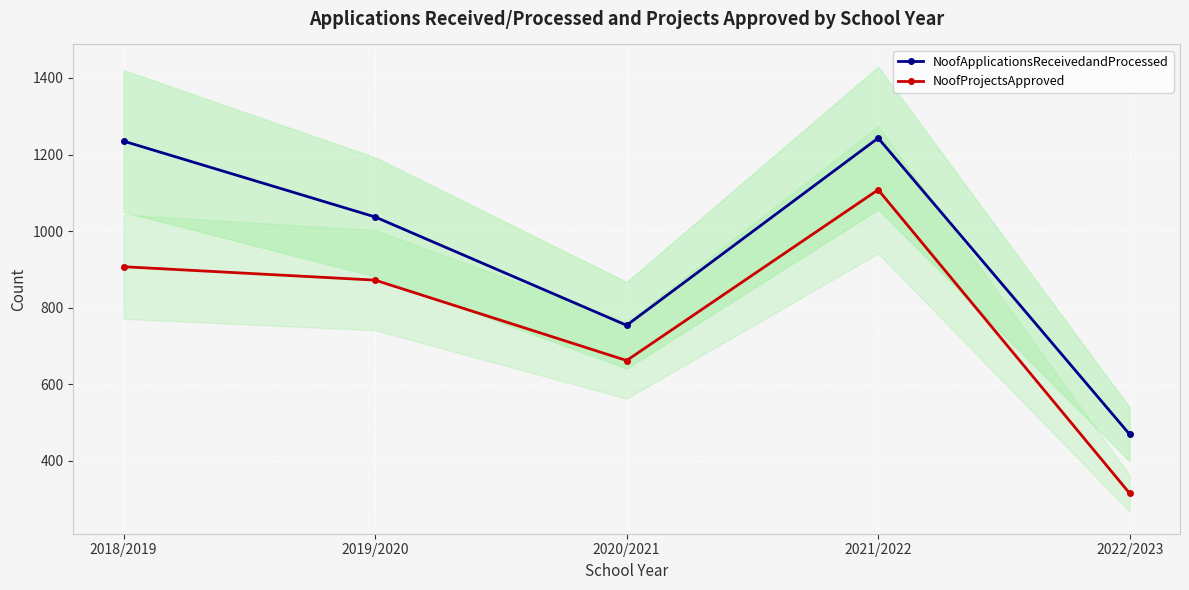

Is this an area chart (filled region under the line)?

No